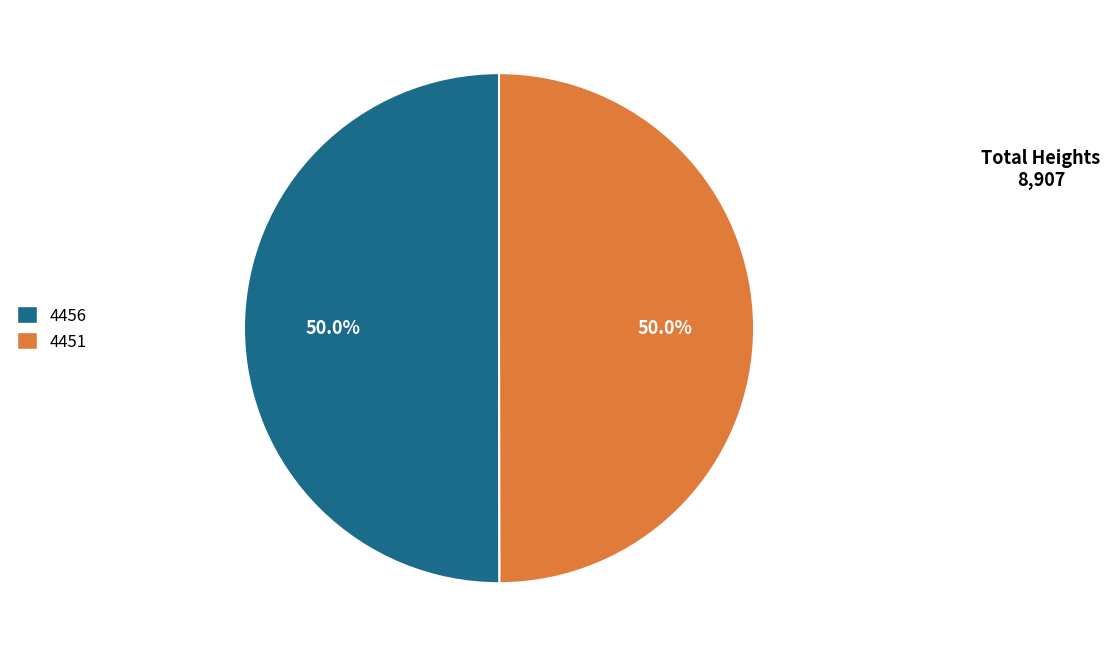

Approximately how many times larger is the value at 4456 compared to 4451?

1.0